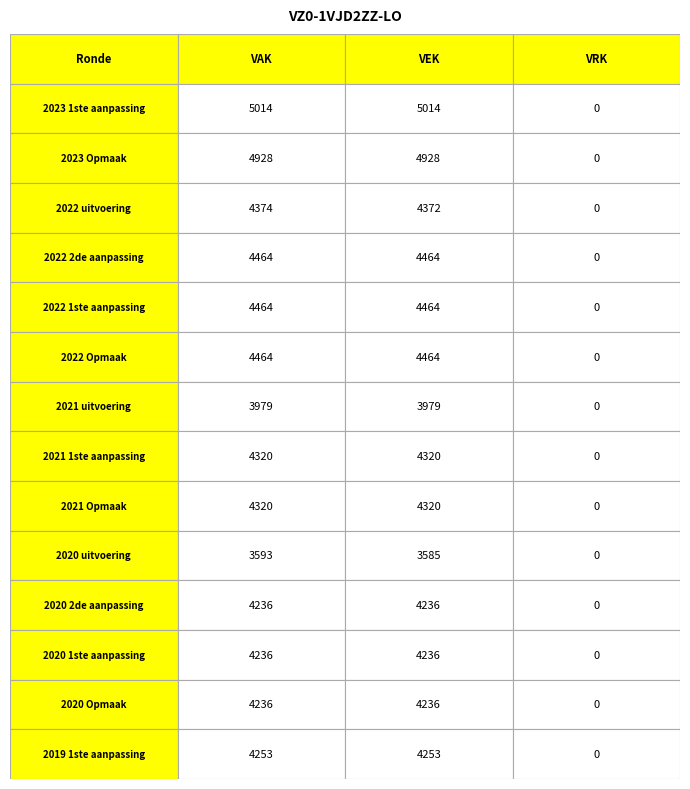

Which label corresponds to the smallest value in the chart?

2020 uitvoering